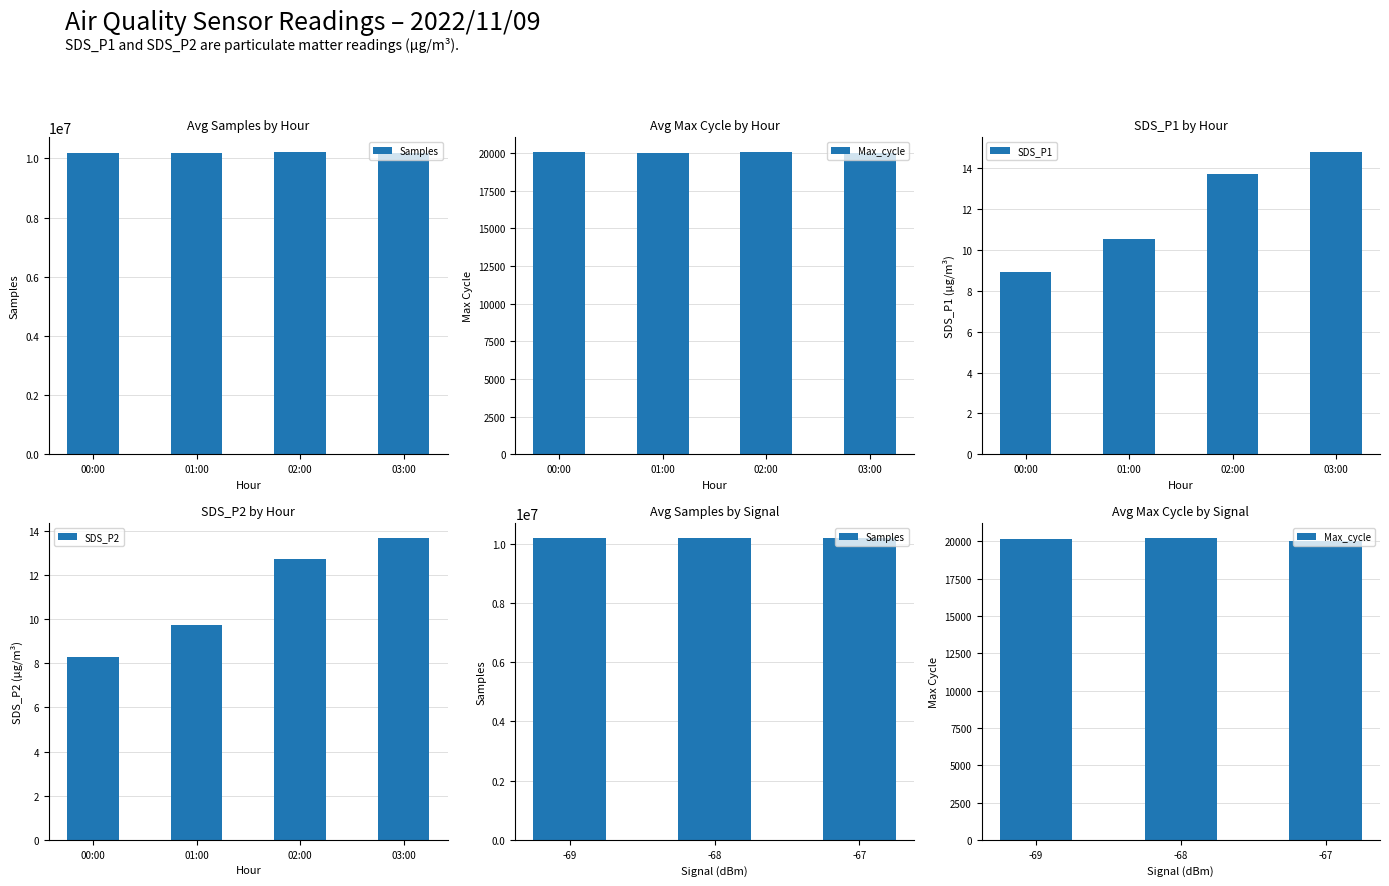

Where is SDS_P1 nearest to the value 11?

01:00